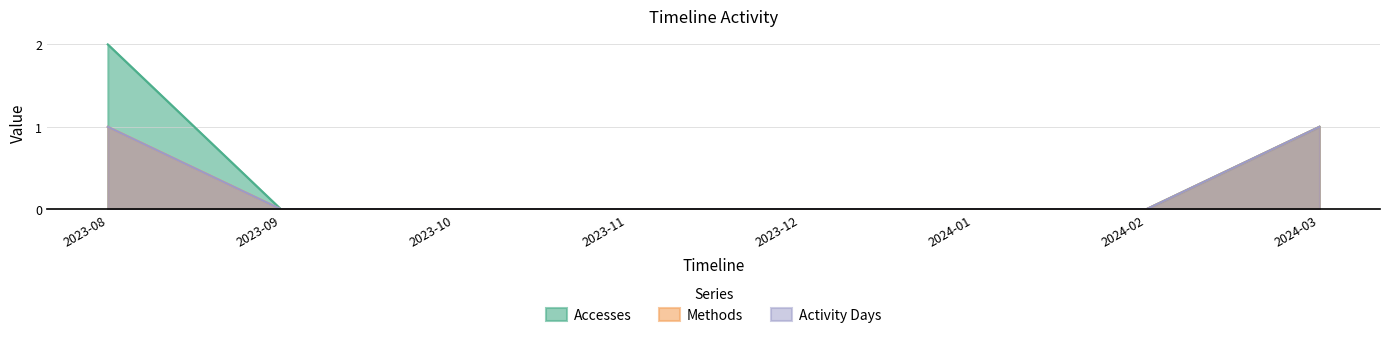

What are all the series names shown in the legend?

Accesses, Methods, Activity Days